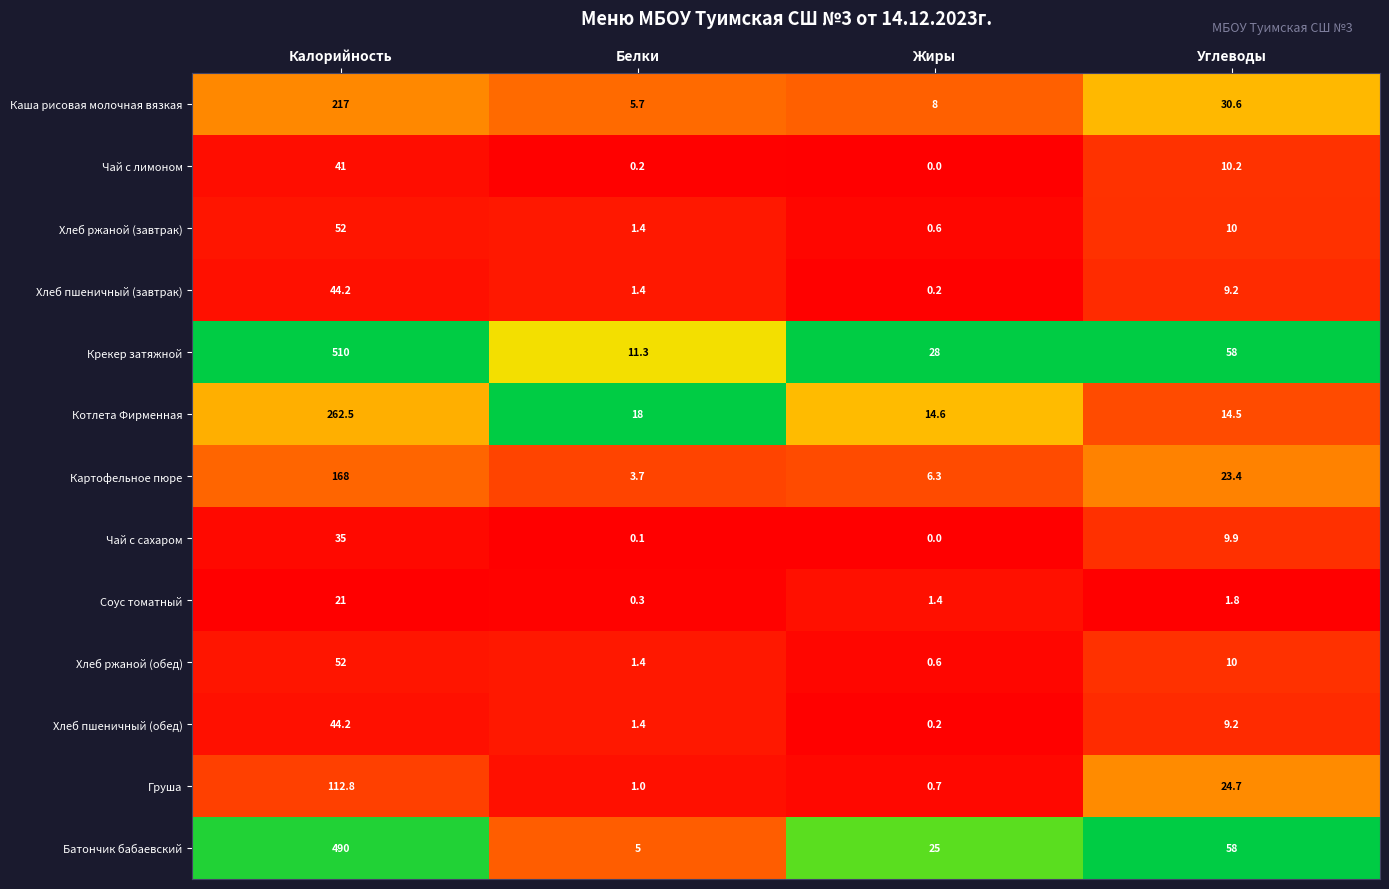

Which series has the largest range (max minus min)?

Крекер затяжной